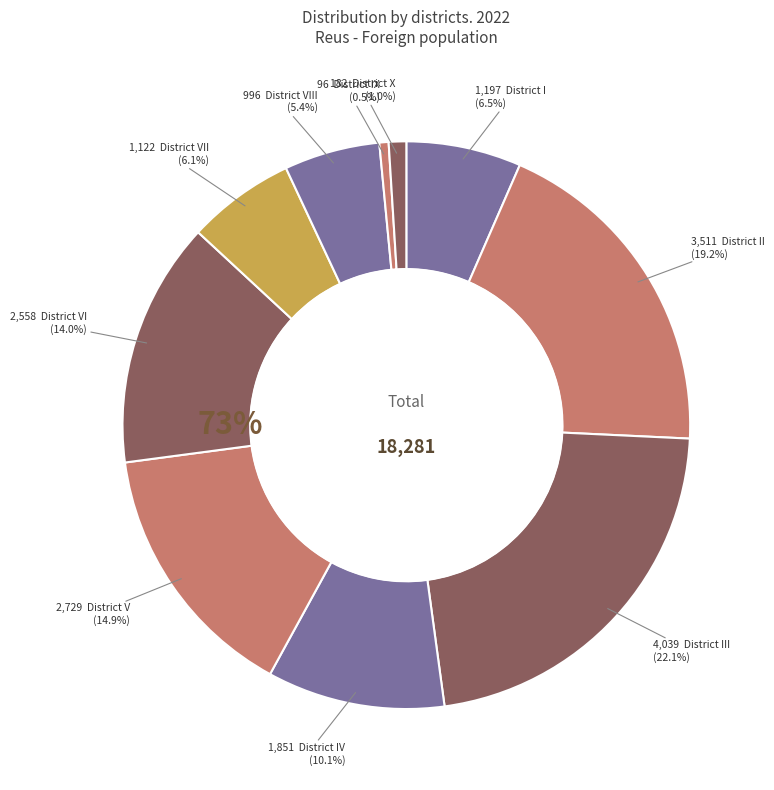

True or false: District VIII accounts for 5% of the total.

True